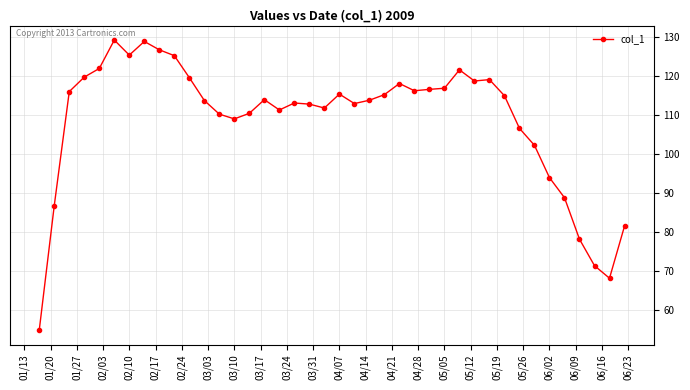

What is the average value?

108.7